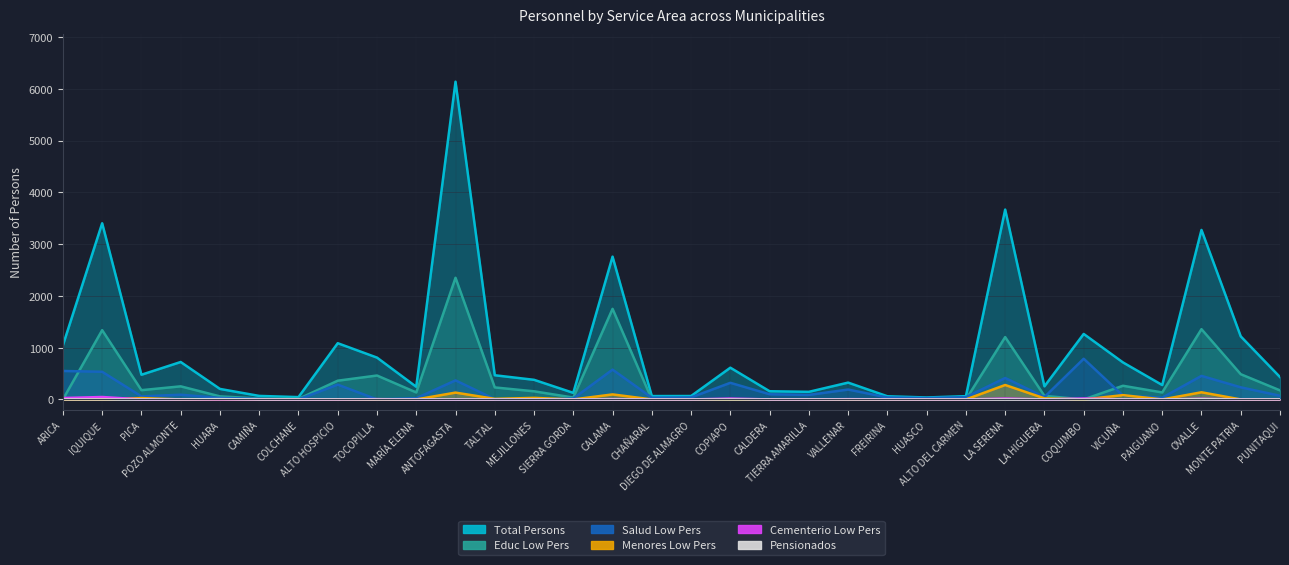

Reading left to right, list all the values displayed in this chart.

Total Persons: ARICA=1046	IQUIQUE=3403	PICA=477	POZO ALMONTE=723	HUARA=203	CAMIÑA=68	COLCHANE=45	ALTO HOSPICIO=1086	TOCOPILLA=808	MARÍA ELENA=244	ANTOFAGASTA=6137	TALTAL=467	MEJILLONES=379	SIERRA GORDA=127	CALAMA=2758	CHAÑARAL=65	DIEGO DE ALMAGRO=66	COPIAPO=613	CALDERA=158	TIERRA AMARILLA=147	VALLENAR=325	FREIRINA=61	HUASCO=38	ALTO DEL CARMEN=63	LA SERENA=3667	LA HIGUERA=253	COQUIMBO=1265	VICUÑA=715	PAIGUANO=278	OVALLE=3274	MONTE PATRIA=1218	PUNITAQUI=432
Educ Low Pers: ARICA=0	IQUIQUE=1338	PICA=179	POZO ALMONTE=253	HUARA=59	CAMIÑA=18	COLCHANE=10	ALTO HOSPICIO=362	TOCOPILLA=462	MARÍA ELENA=135	ANTOFAGASTA=2350	TALTAL=232	MEJILLONES=157	SIERRA GORDA=36	CALAMA=1750	CHAÑARAL=0	DIEGO DE ALMAGRO=0	COPIAPO=0	CALDERA=0	TIERRA AMARILLA=0	VALLENAR=0	FREIRINA=0	HUASCO=0	ALTO DEL CARMEN=0	LA SERENA=1204	LA HIGUERA=69	COQUIMBO=0	VICUÑA=264	PAIGUANO=135	OVALLE=1357	MONTE PATRIA=487	PUNITAQUI=175
Salud Low Pers: ARICA=550	IQUIQUE=534	PICA=59	POZO ALMONTE=91	HUARA=29	CAMIÑA=11	COLCHANE=0	ALTO HOSPICIO=286	TOCOPILLA=0	MARÍA ELENA=24	ANTOFAGASTA=368	TALTAL=5	MEJILLONES=0	SIERRA GORDA=18	CALAMA=576	CHAÑARAL=34	DIEGO DE ALMAGRO=39	COPIAPO=321	CALDERA=100	TIERRA AMARILLA=87	VALLENAR=191	FREIRINA=38	HUASCO=26	ALTO DEL CARMEN=44	LA SERENA=414	LA HIGUERA=46	COQUIMBO=786	VICUÑA=74	PAIGUANO=34	OVALLE=455	MONTE PATRIA=234	PUNITAQUI=71
Menores Low Pers: ARICA=0	IQUIQUE=0	PICA=26	POZO ALMONTE=0	HUARA=0	CAMIÑA=0	COLCHANE=3	ALTO HOSPICIO=0	TOCOPILLA=0	MARÍA ELENA=0	ANTOFAGASTA=132	TALTAL=11	MEJILLONES=30	SIERRA GORDA=0	CALAMA=97	CHAÑARAL=0	DIEGO DE ALMAGRO=0	COPIAPO=0	CALDERA=0	TIERRA AMARILLA=0	VALLENAR=0	FREIRINA=0	HUASCO=0	ALTO DEL CARMEN=0	LA SERENA=279	LA HIGUERA=21	COQUIMBO=0	VICUÑA=83	PAIGUANO=0	OVALLE=138	MONTE PATRIA=0	PUNITAQUI=0
Cementerio Low Pers: ARICA=27	IQUIQUE=47	PICA=0	POZO ALMONTE=2	HUARA=0	CAMIÑA=0	COLCHANE=0	ALTO HOSPICIO=0	TOCOPILLA=6	MARÍA ELENA=0	ANTOFAGASTA=0	TALTAL=2	MEJILLONES=0	SIERRA GORDA=0	CALAMA=6	CHAÑARAL=0	DIEGO DE ALMAGRO=0	COPIAPO=16	CALDERA=0	TIERRA AMARILLA=0	VALLENAR=5	FREIRINA=2	HUASCO=0	ALTO DEL CARMEN=0	LA SERENA=17	LA HIGUERA=0	COQUIMBO=18	VICUÑA=0	PAIGUANO=0	OVALLE=12	MONTE PATRIA=0	PUNITAQUI=0
Pensionados: ARICA=1	IQUIQUE=0	PICA=0	POZO ALMONTE=1	HUARA=6	CAMIÑA=0	COLCHANE=0	ALTO HOSPICIO=1	TOCOPILLA=0	MARÍA ELENA=0	ANTOFAGASTA=0	TALTAL=0	MEJILLONES=0	SIERRA GORDA=0	CALAMA=0	CHAÑARAL=0	DIEGO DE ALMAGRO=0	COPIAPO=0	CALDERA=0	TIERRA AMARILLA=0	VALLENAR=0	FREIRINA=0	HUASCO=0	ALTO DEL CARMEN=0	LA SERENA=0	LA HIGUERA=1	COQUIMBO=0	VICUÑA=0	PAIGUANO=0	OVALLE=5	MONTE PATRIA=0	PUNITAQUI=1